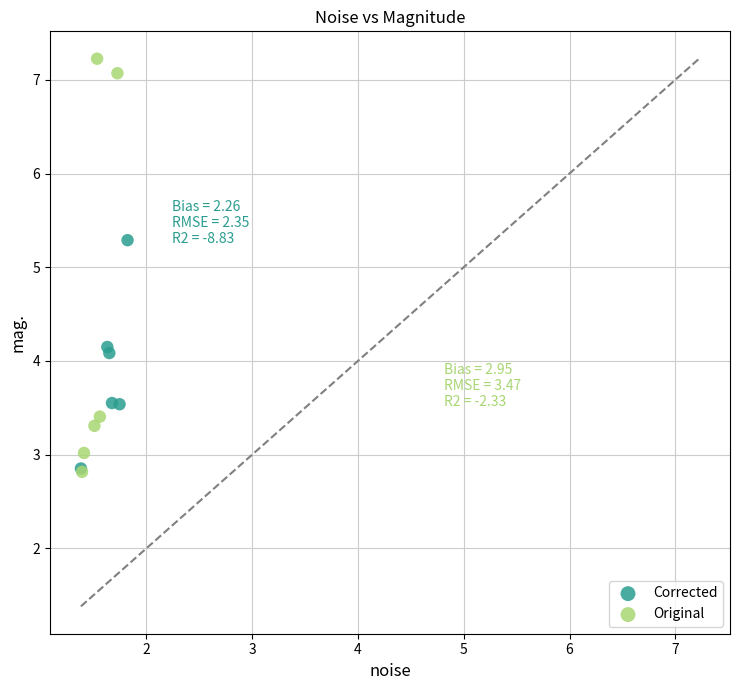

What are all the series names shown in the legend?

Corrected, Original